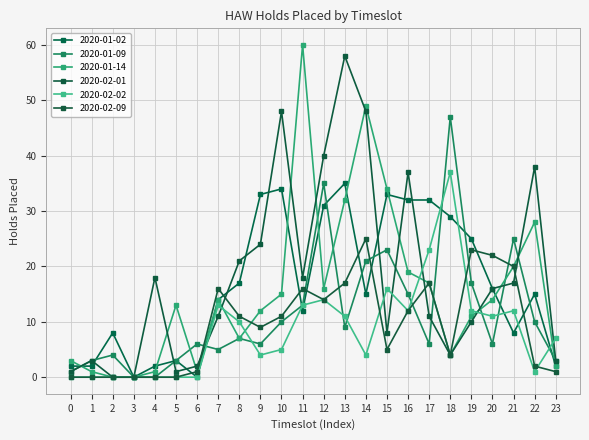

Does the chart have visible grid lines?

Yes